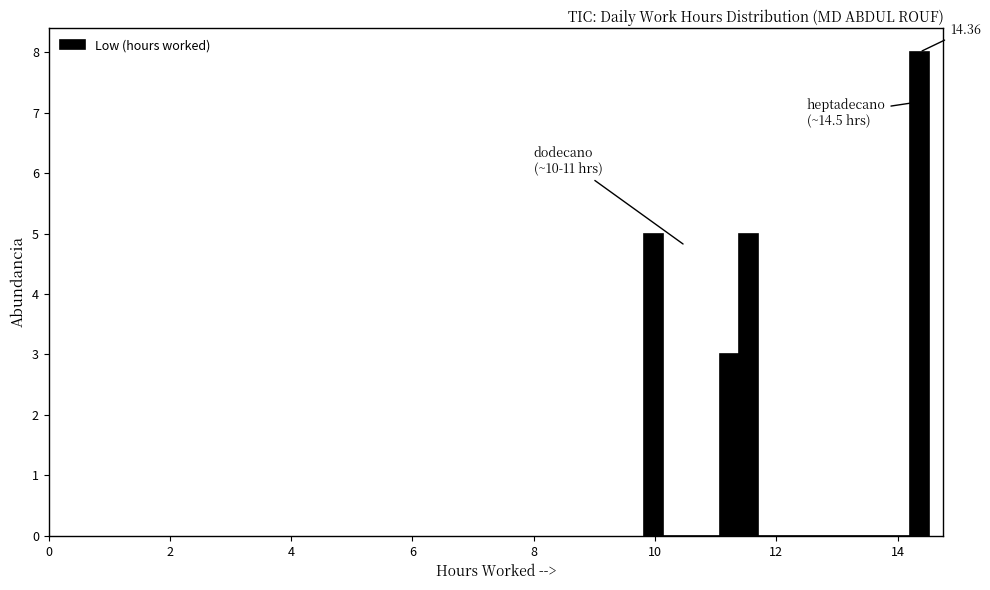

Read against the x-axis, roughly where is the centre of the tallest bar?

14.4